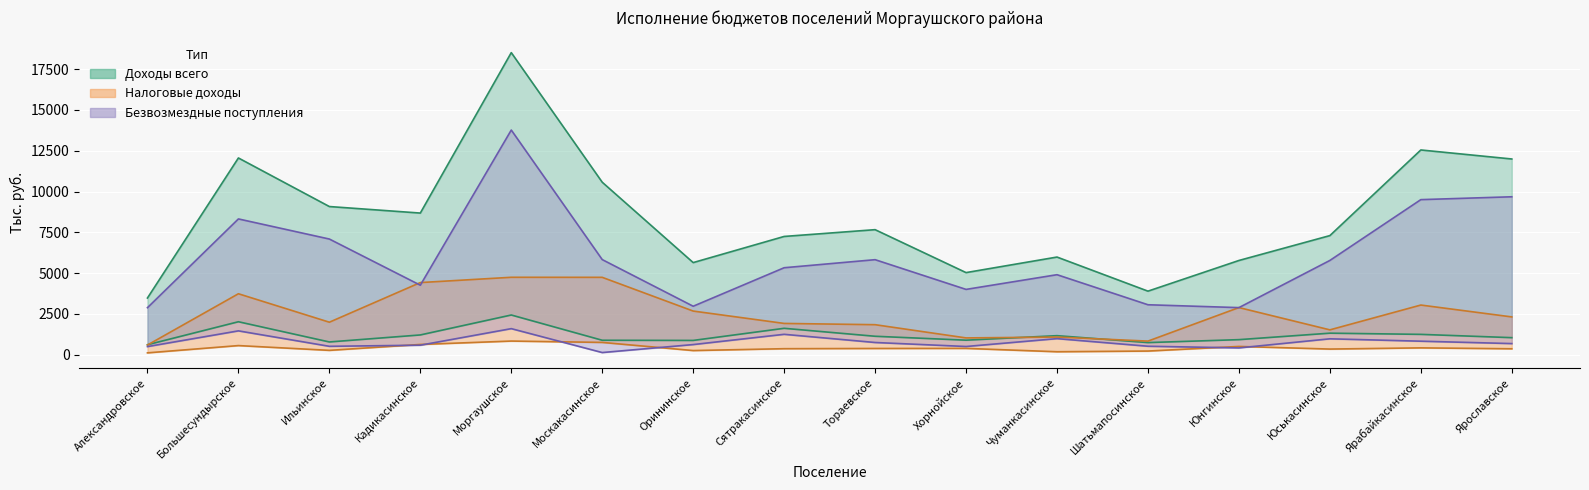

Between Ильинское and Орининское, which series saw the biggest shift?

Безвозмездные поступления (план)